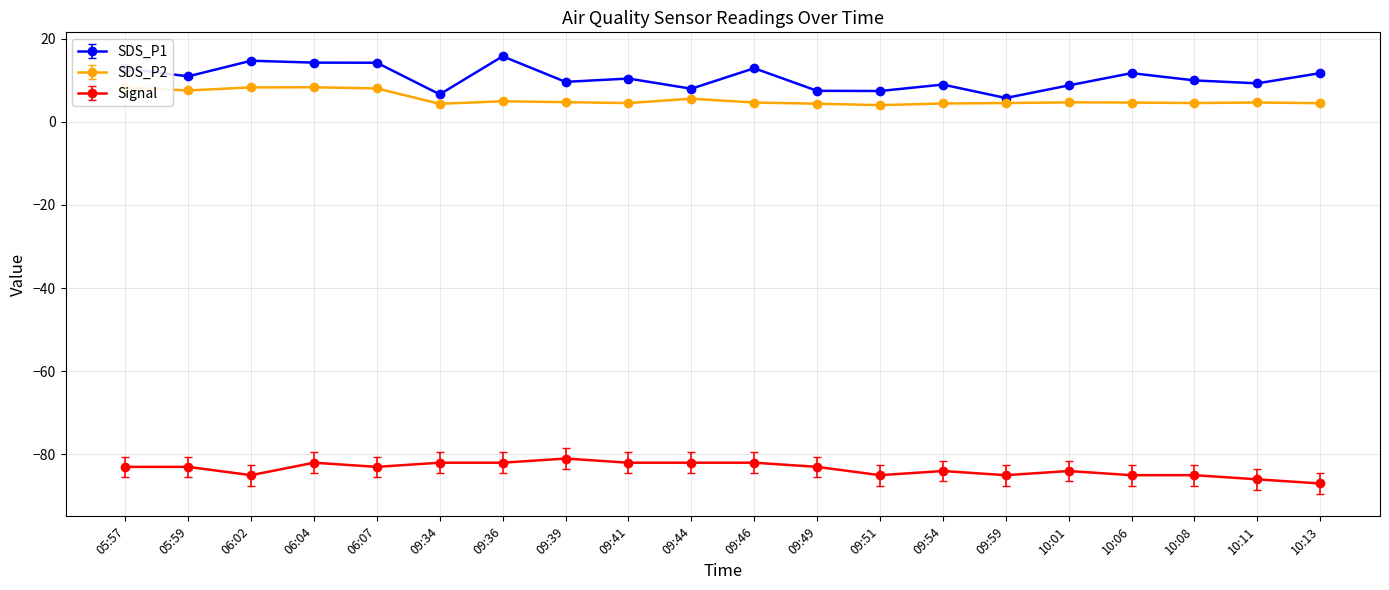

List the series in order of their peak value, highest first.

SDS_P1, SDS_P2, Signal